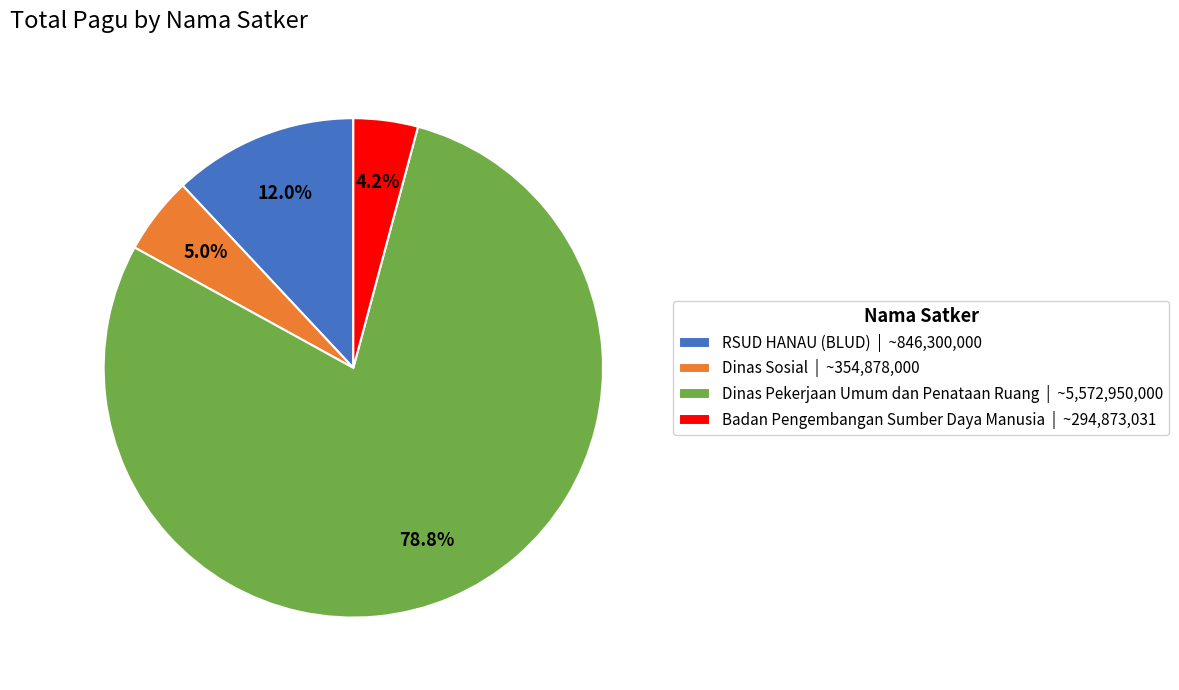

What is the smallest slice in the pie chart?

Badan Pengembangan Sumber Daya Manusia | ~294,873,031